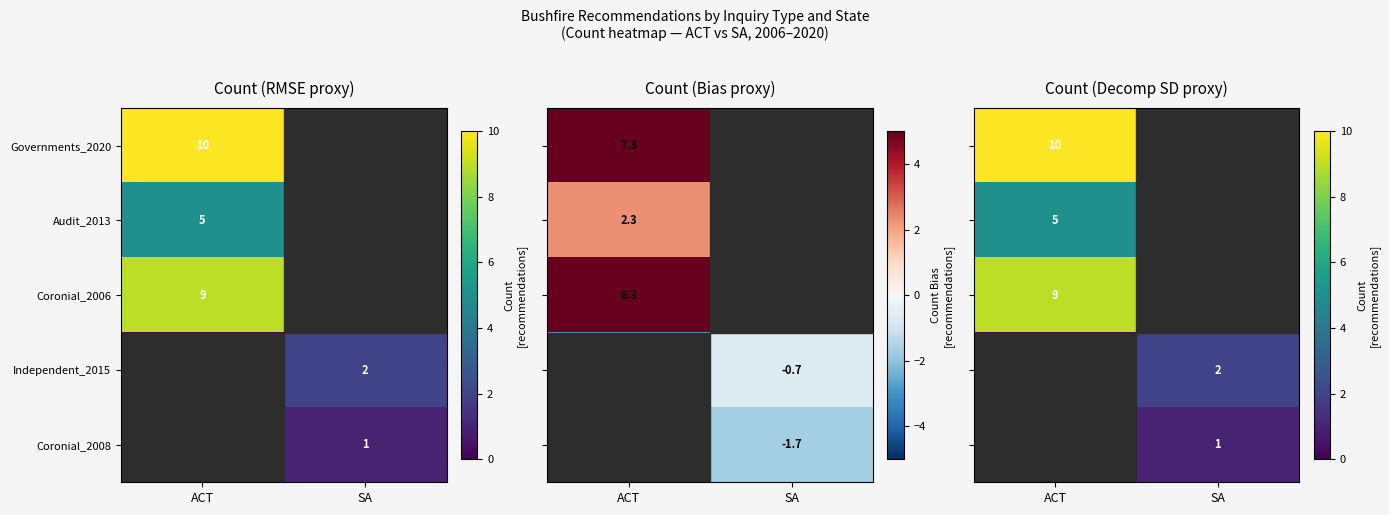

At how many categories does at least one series exceed 5?

1